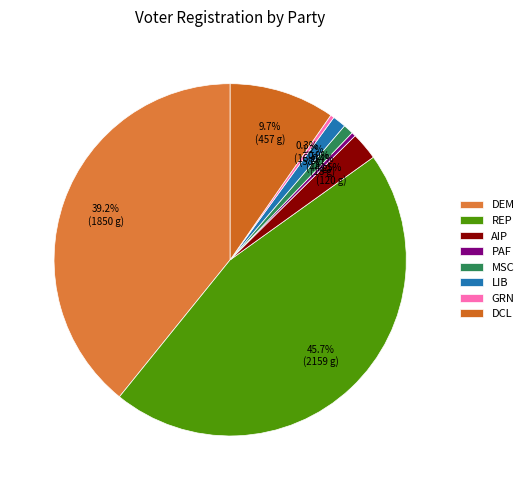

Is there any slice that represents more than half of the pie?

No